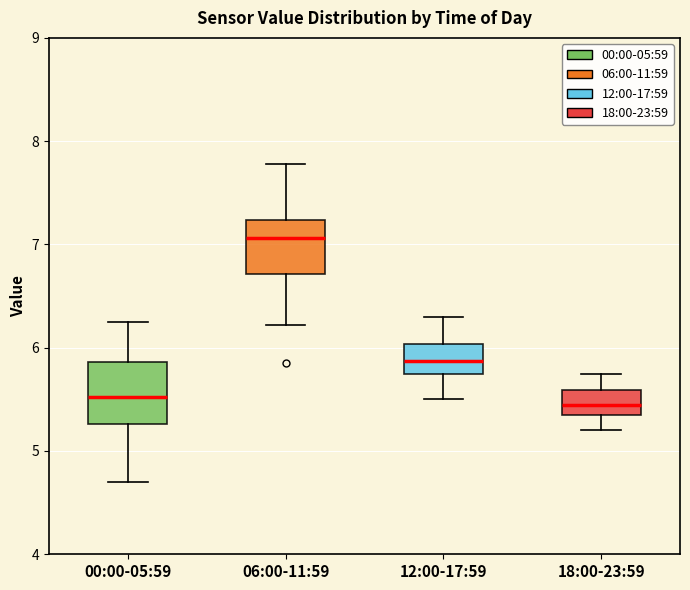

Where does the lower whisker of the box for 06:00-11:59 end on the y-axis? The values are not printed on the chart, so give them approximately, as read against the axis.

6.2